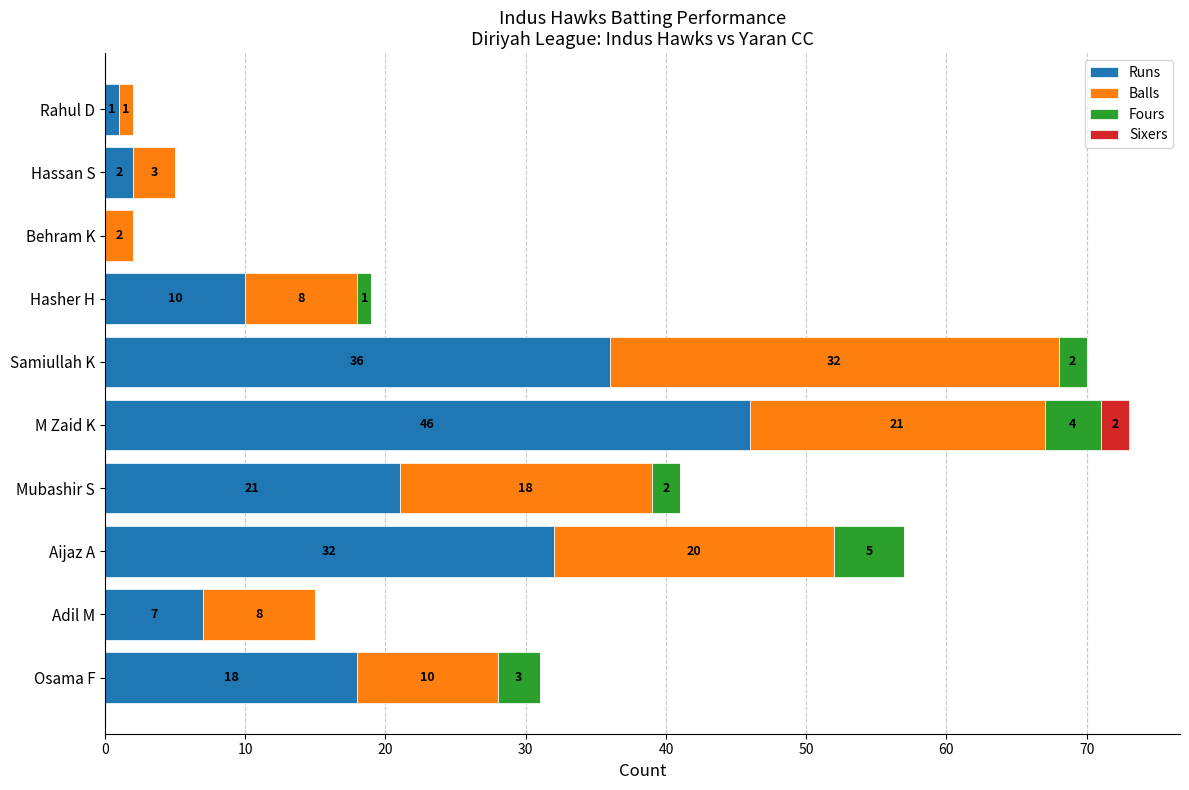

At which category is the sum across all series the highest?

M Zaid K